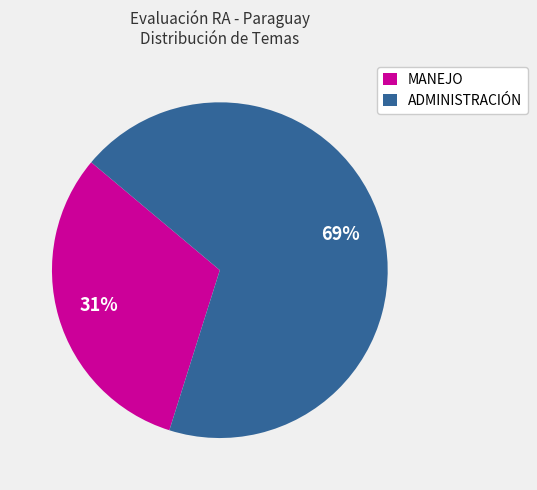

To the nearest percent, what percentage of the pie is MANEJO?

31%